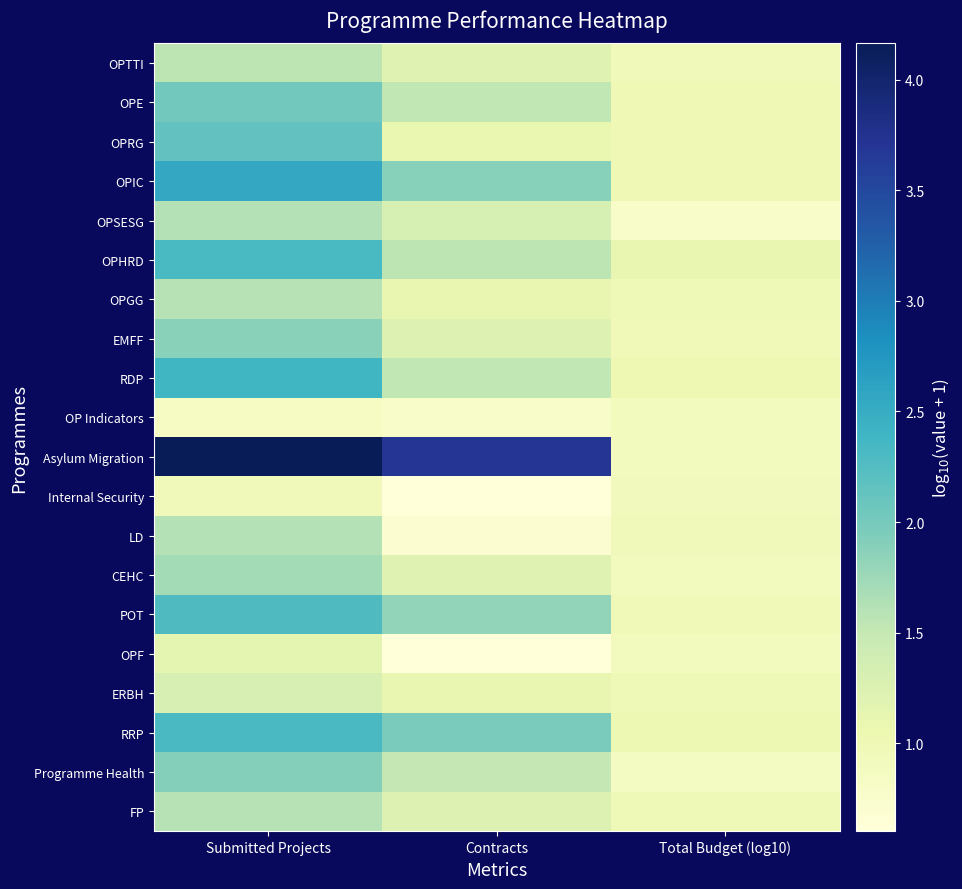

Reading left to right, extract all data points from this chart.

OPTTI: Submitted Projects=1.6	Contracts=1.2	Total Budget (log10)=0.9
OPE: Submitted Projects=2.0	Contracts=1.5	Total Budget (log10)=1.0
OPRG: Submitted Projects=2.1	Contracts=1.1	Total Budget (log10)=1.0
OPIC: Submitted Projects=2.5	Contracts=1.9	Total Budget (log10)=1.0
OPSESG: Submitted Projects=1.6	Contracts=1.3	Total Budget (log10)=0.8
OPHRD: Submitted Projects=2.3	Contracts=1.6	Total Budget (log10)=1.1
OPGG: Submitted Projects=1.6	Contracts=1.1	Total Budget (log10)=1.0
EMFF: Submitted Projects=1.9	Contracts=1.3	Total Budget (log10)=1.0
RDP: Submitted Projects=2.4	Contracts=1.5	Total Budget (log10)=1.0
OP Indicators: Submitted Projects=0.8	Contracts=0.8	Total Budget (log10)=0.9
Asylum Migration: Submitted Projects=4.2	Contracts=3.7	Total Budget (log10)=0.9
Internal Security: Submitted Projects=1.0	Contracts=0.6	Total Budget (log10)=0.9
LD: Submitted Projects=1.6	Contracts=0.7	Total Budget (log10)=0.9
CEHC: Submitted Projects=1.7	Contracts=1.2	Total Budget (log10)=0.9
POT: Submitted Projects=2.3	Contracts=1.8	Total Budget (log10)=1.0
OPF: Submitted Projects=1.1	Contracts=0.6	Total Budget (log10)=0.9
ERBH: Submitted Projects=1.3	Contracts=1.1	Total Budget (log10)=1.0
RRP: Submitted Projects=2.3	Contracts=2.0	Total Budget (log10)=1.0
Programme Health: Submitted Projects=1.9	Contracts=1.5	Total Budget (log10)=0.9
FP: Submitted Projects=1.6	Contracts=1.3	Total Budget (log10)=1.0